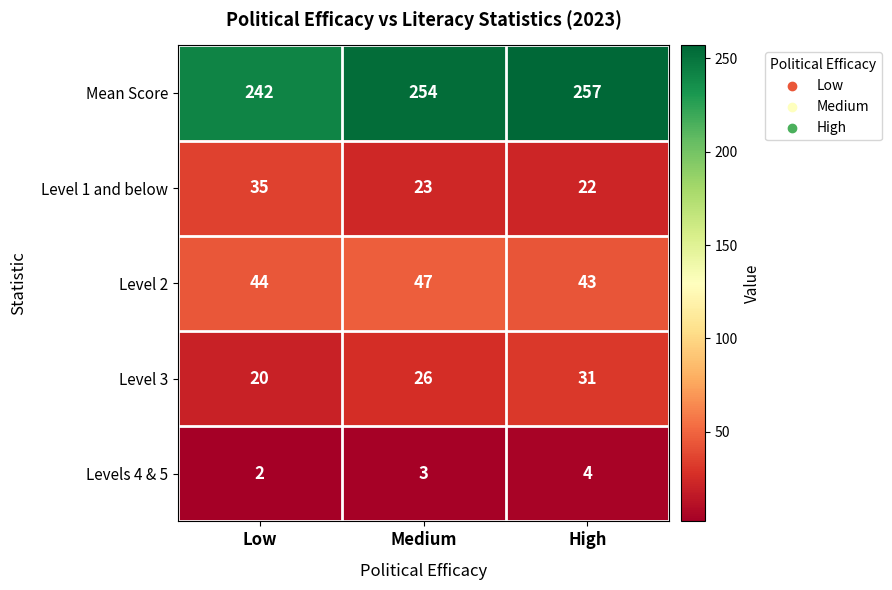

At how many categories does at least one series exceed 130?

3